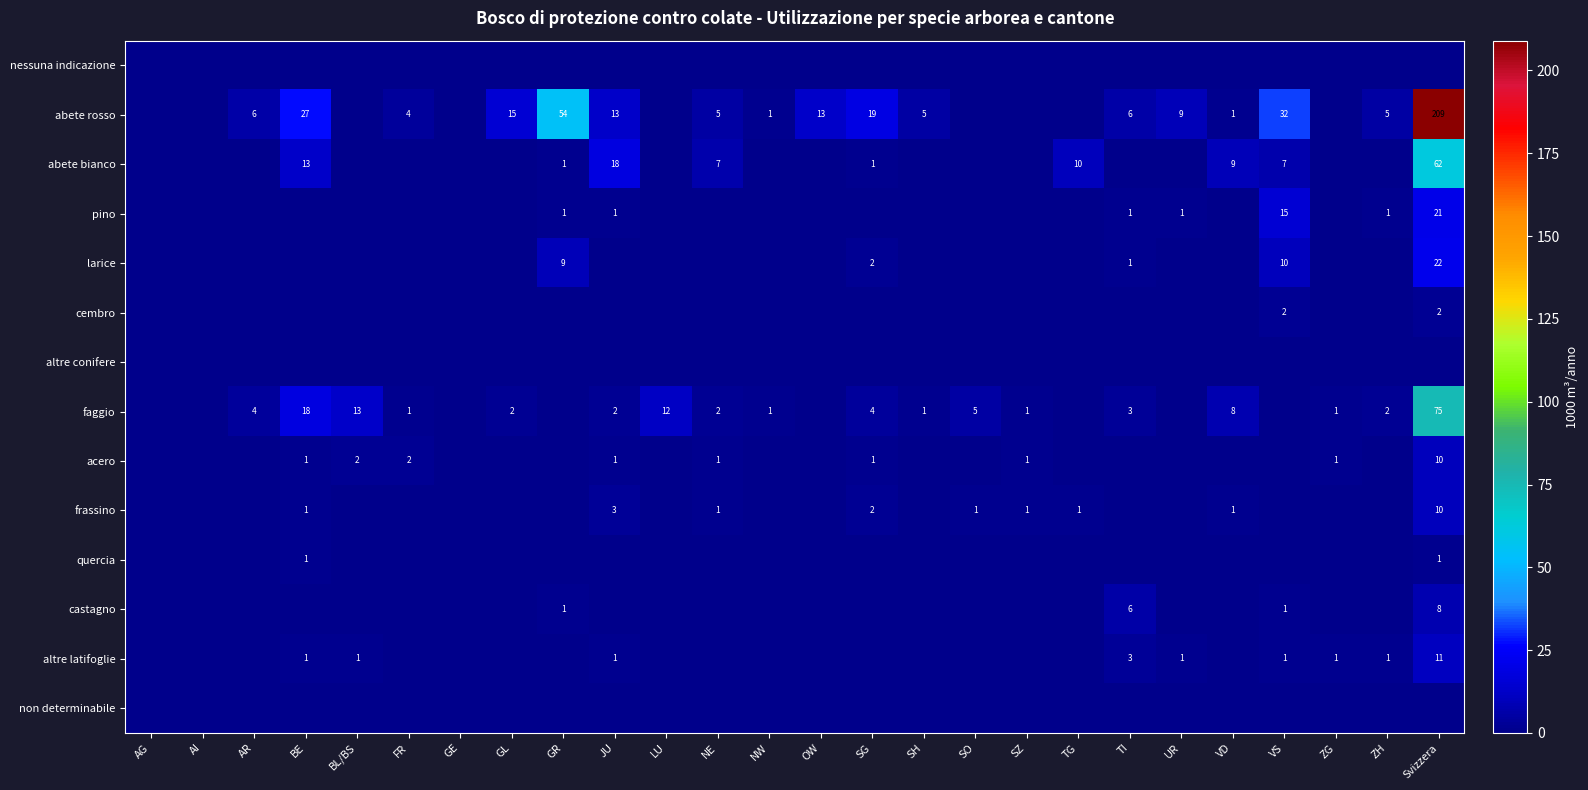

Is it true that faggio equals 8 at VD?

True